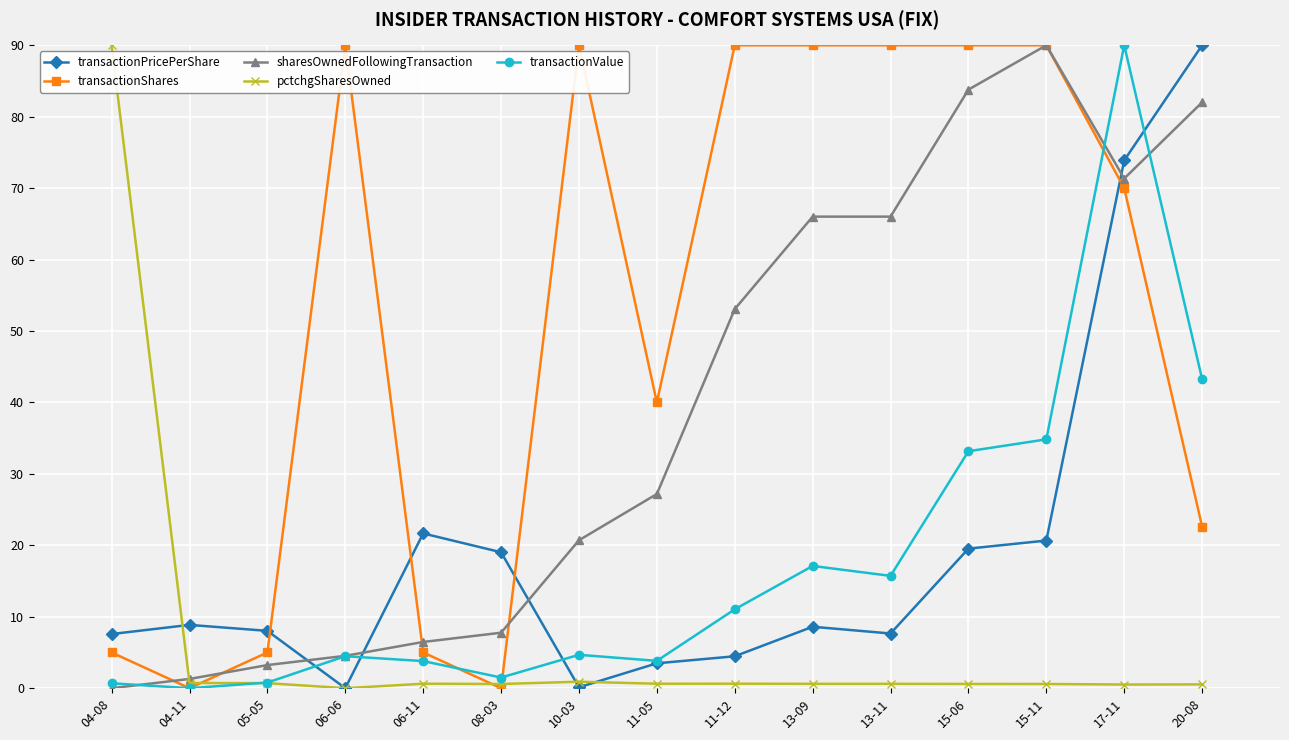

The transactionPricePerShare series shows 0.1 at 10-03. True or false?

True